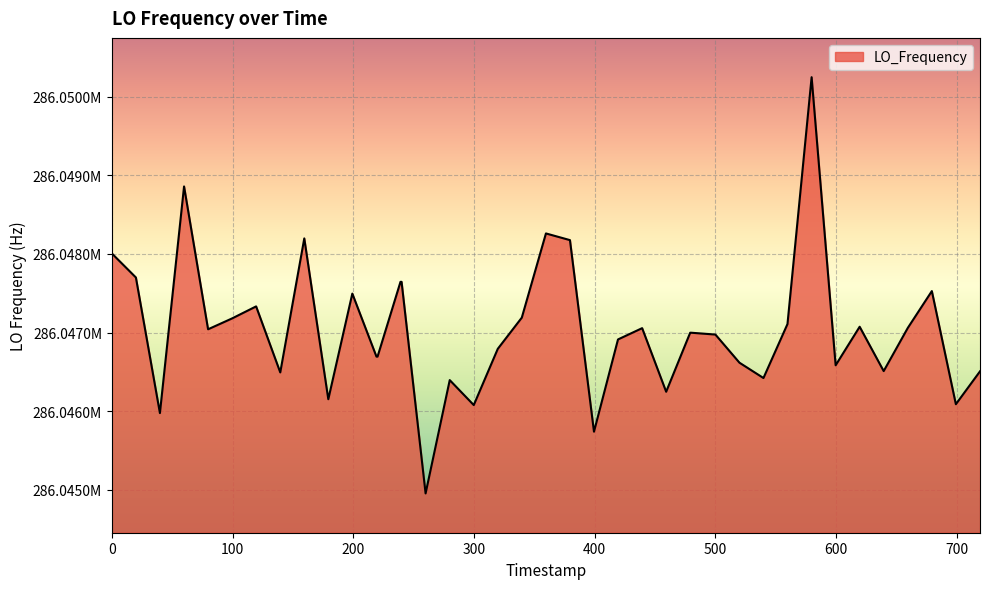

Is this an area chart (filled region under the line)?

Yes